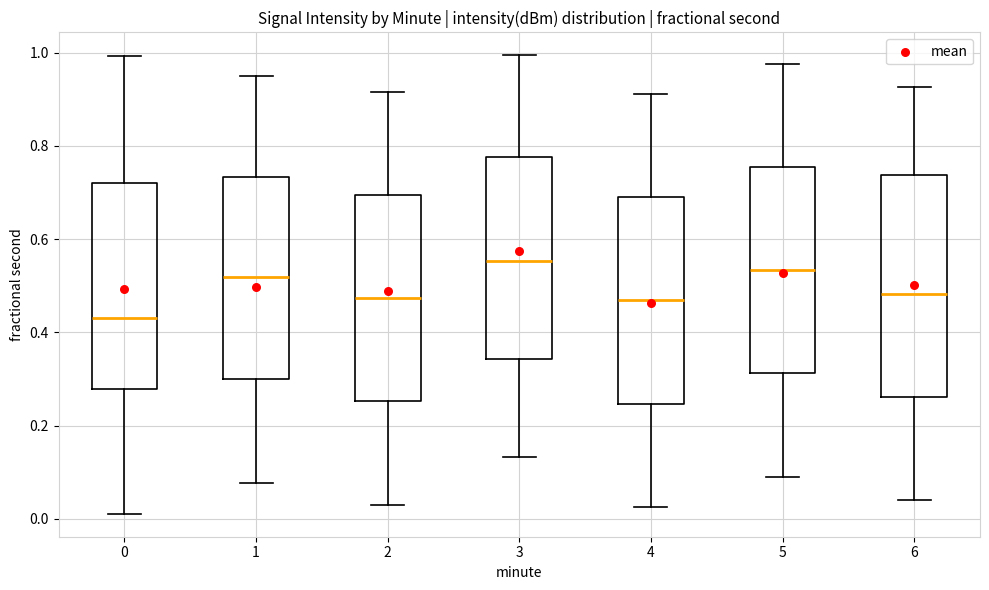

Reading left to right, transcribe this box plot: for each box, give where its median line is, the range the box spans, and where its two whiskers end, as read against the y-axis. The values are not printed on the chart, so give them approximately, as read against the axis.

0: median 0.44, box 0.28 to 0.72, whiskers 0.02 to 1.00
1: median 0.52, box 0.30 to 0.74, whiskers 0.08 to 0.96
2: median 0.48, box 0.26 to 0.70, whiskers 0.02 to 0.92
3: median 0.56, box 0.34 to 0.78, whiskers 0.14 to 1.00
4: median 0.46, box 0.24 to 0.70, whiskers 0.02 to 0.92
5: median 0.54, box 0.32 to 0.76, whiskers 0.10 to 0.98
6: median 0.48, box 0.26 to 0.74, whiskers 0.04 to 0.92